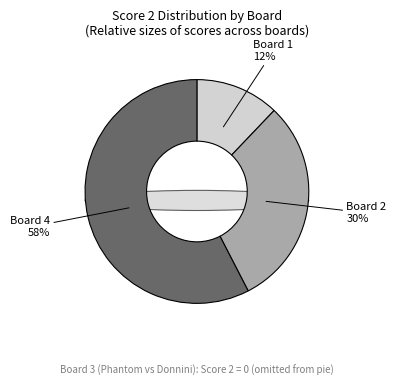

Which category has the smallest portion of the pie?

Board 3